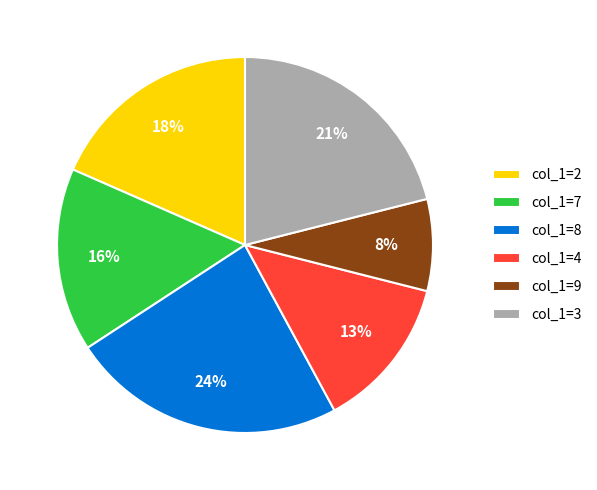

True or false: col_1=9 accounts for 21% of the total.

False